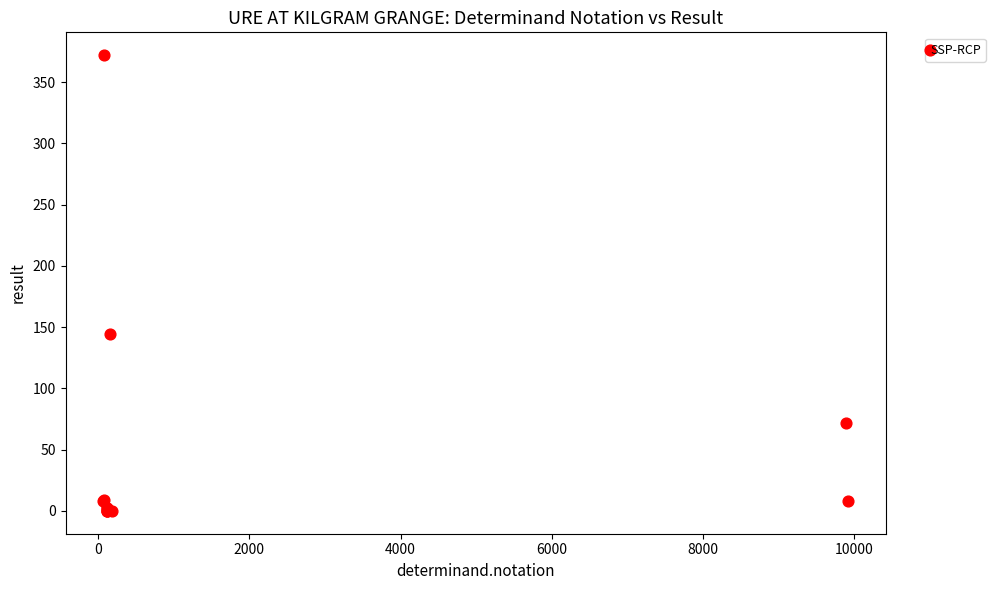

What Y value in the scatter plot is closest to 186?

144.0